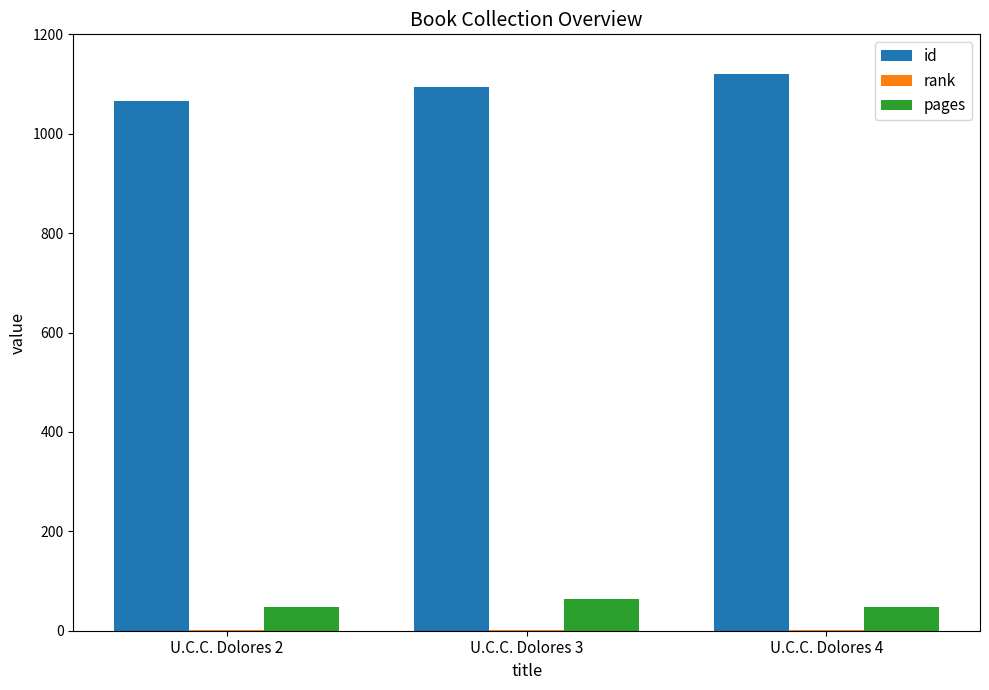

How many groups of bars are there?

3